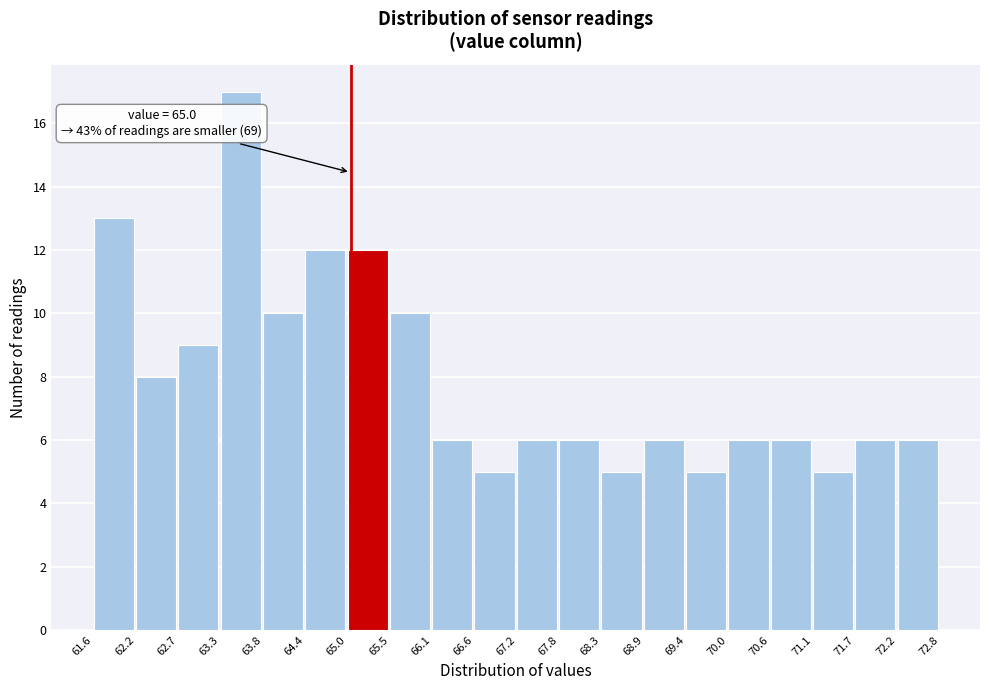

Over which range of the x-axis is the bar tallest?

63.3 to 63.8